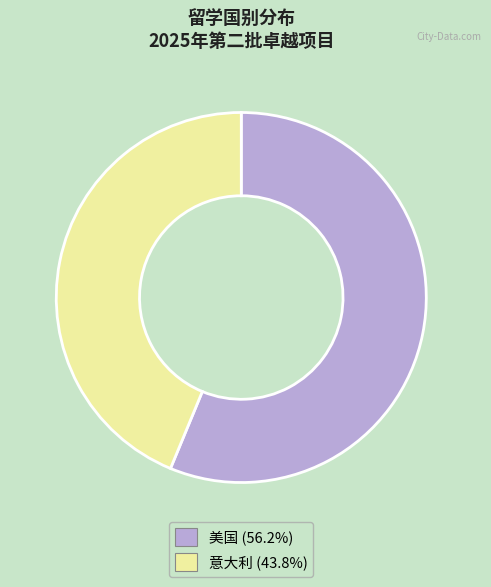

What is the largest slice in the pie chart?

美国